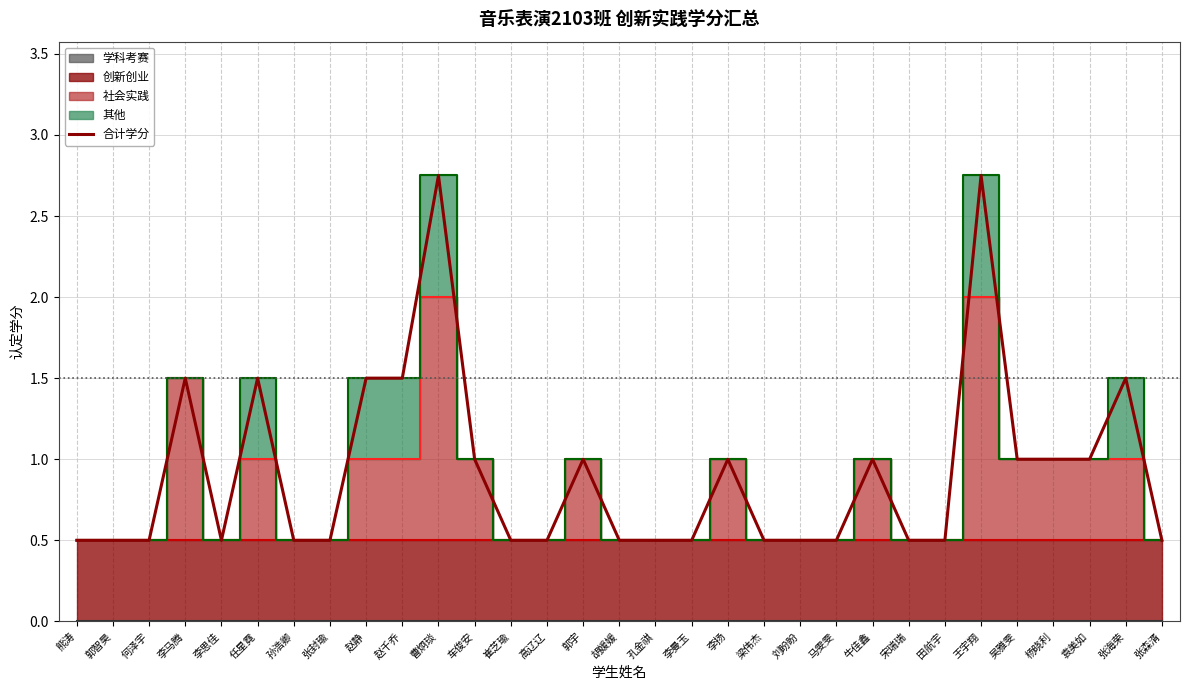

How many lines are shown in the chart?

1